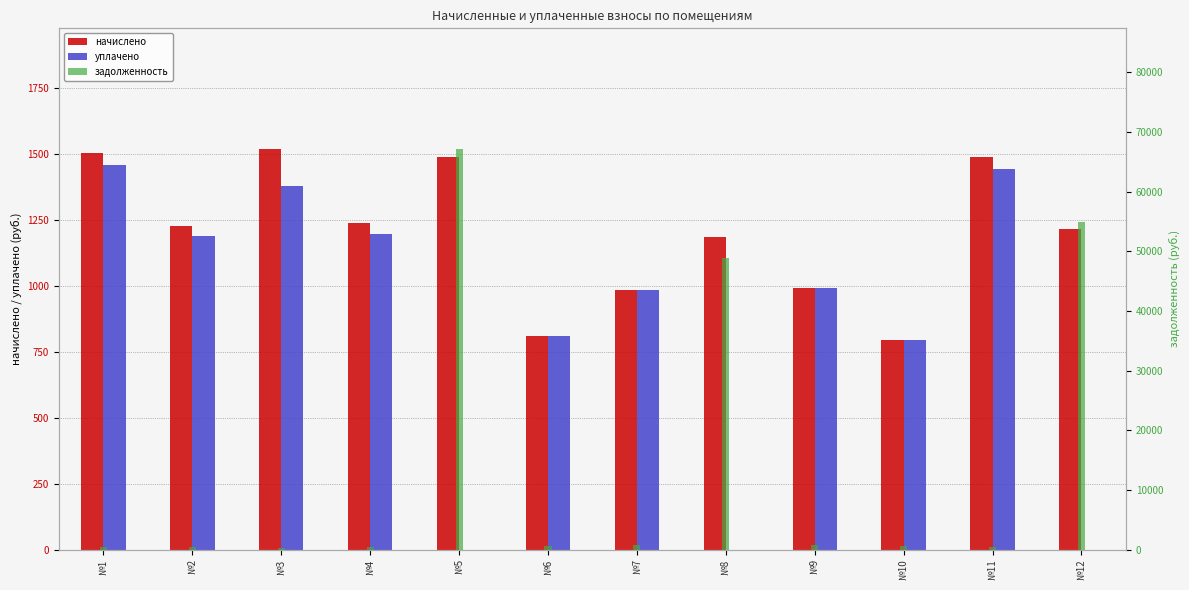

Reading left to right, extract all data points from this chart.

начислено: 1506.2	1226.3	1521.6	1237.5	1490.8	811.8	986.5	1186.9	990.9	795.7	1488.5	1217.7
уплачено: 1459.7	1188.4	1380.6	1199.3	0.0	811.8	986.5	0.0	990.9	795.7	1442.6	0.0
задолженность: 502.1	408.8	225.3	412.5	67195.0	652.6	793.0	48889.6	796.5	639.6	496.2	54887.4